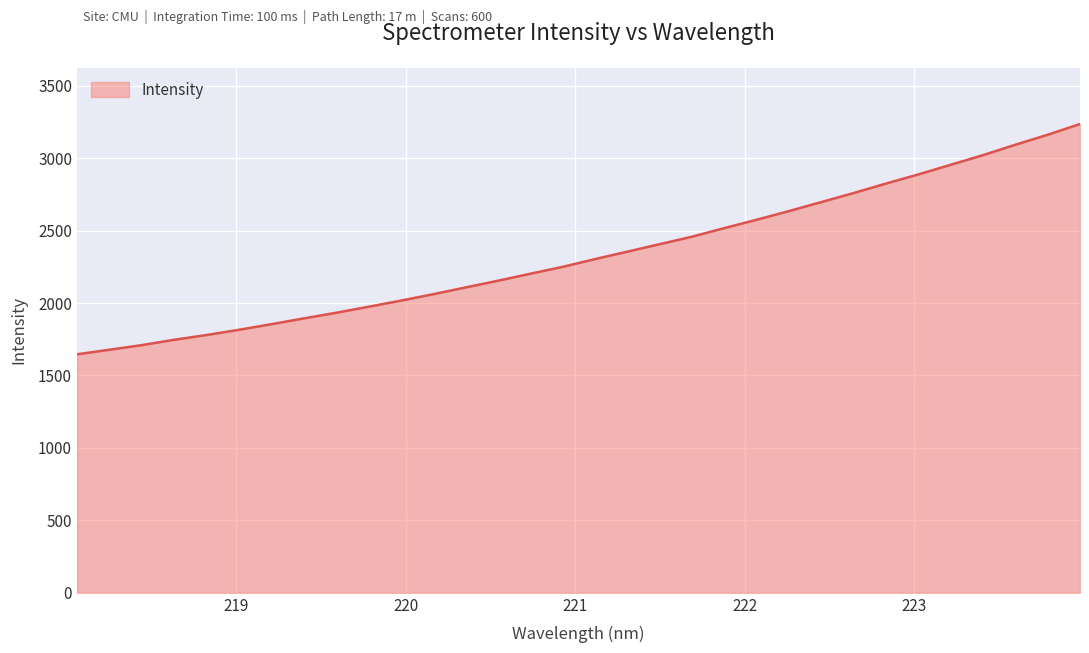

What is the difference between the maximum and minimum values?

1589.2